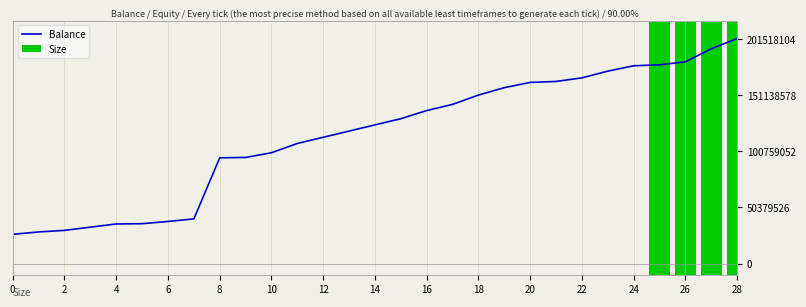

Is it true that the value at 0 is 39205444.7?

False